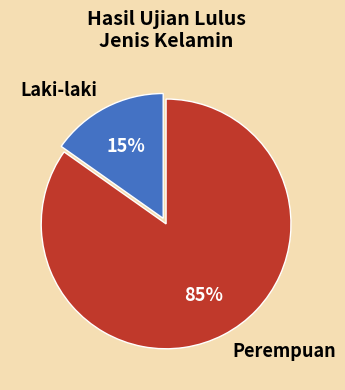

Is there any slice that represents more than half of the pie?

Yes